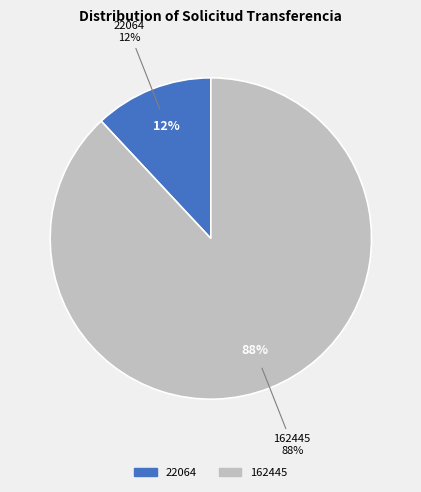

Between solicitud_transferencia_22064 and solicitud_transferencia_162445, which is larger?

solicitud_transferencia_162445